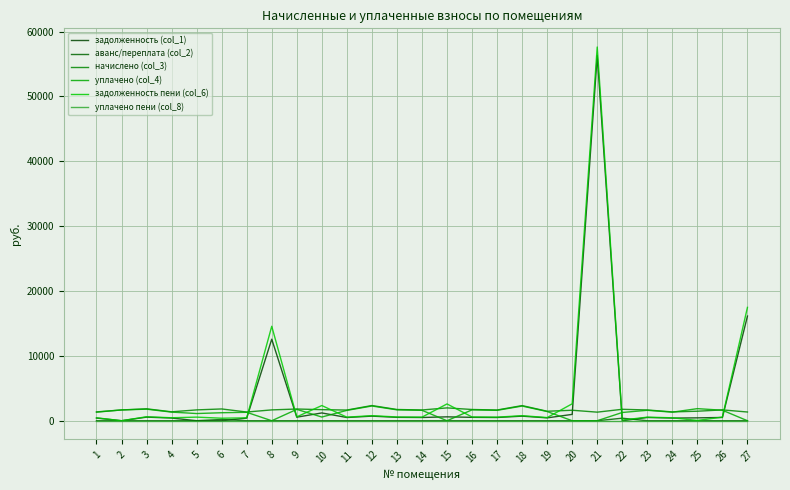

What are all the series names shown in the legend?

задолженность (col_1), аванс/переплата (col_2), начислено (col_3), уплачено (col_4), задолженность пени (col_6), уплачено пени (col_8)